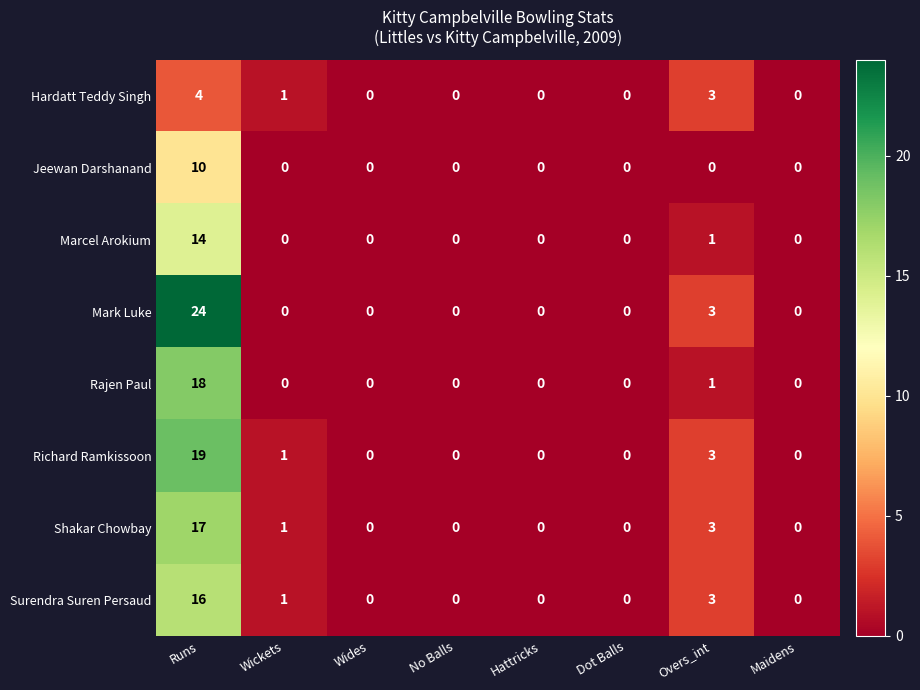

The value of Jeewan Darshanand at Hattricks is 0. True or false?

True